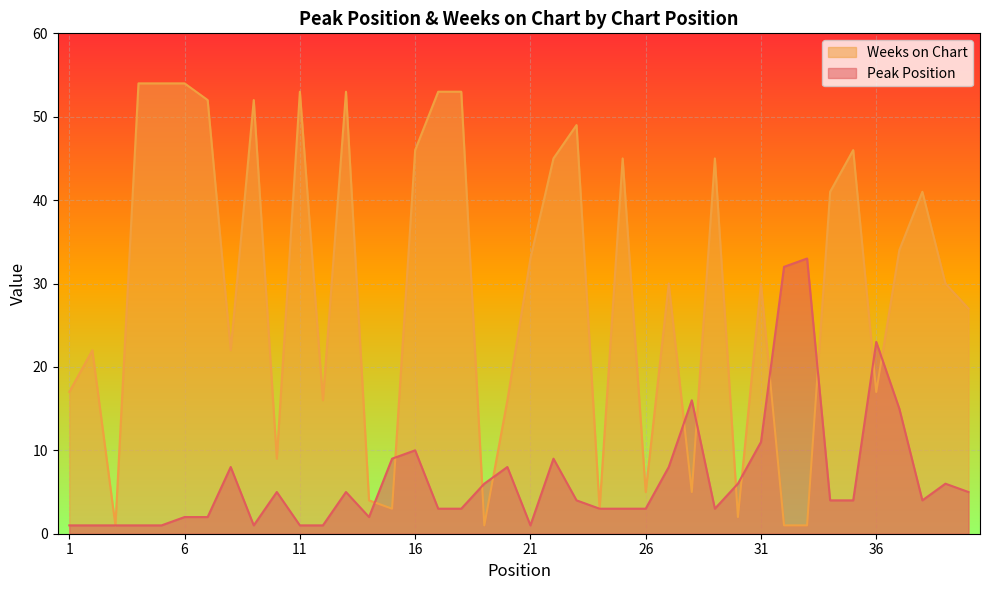

How many times do Peak Position and Weeks on Chart cross each other?

12